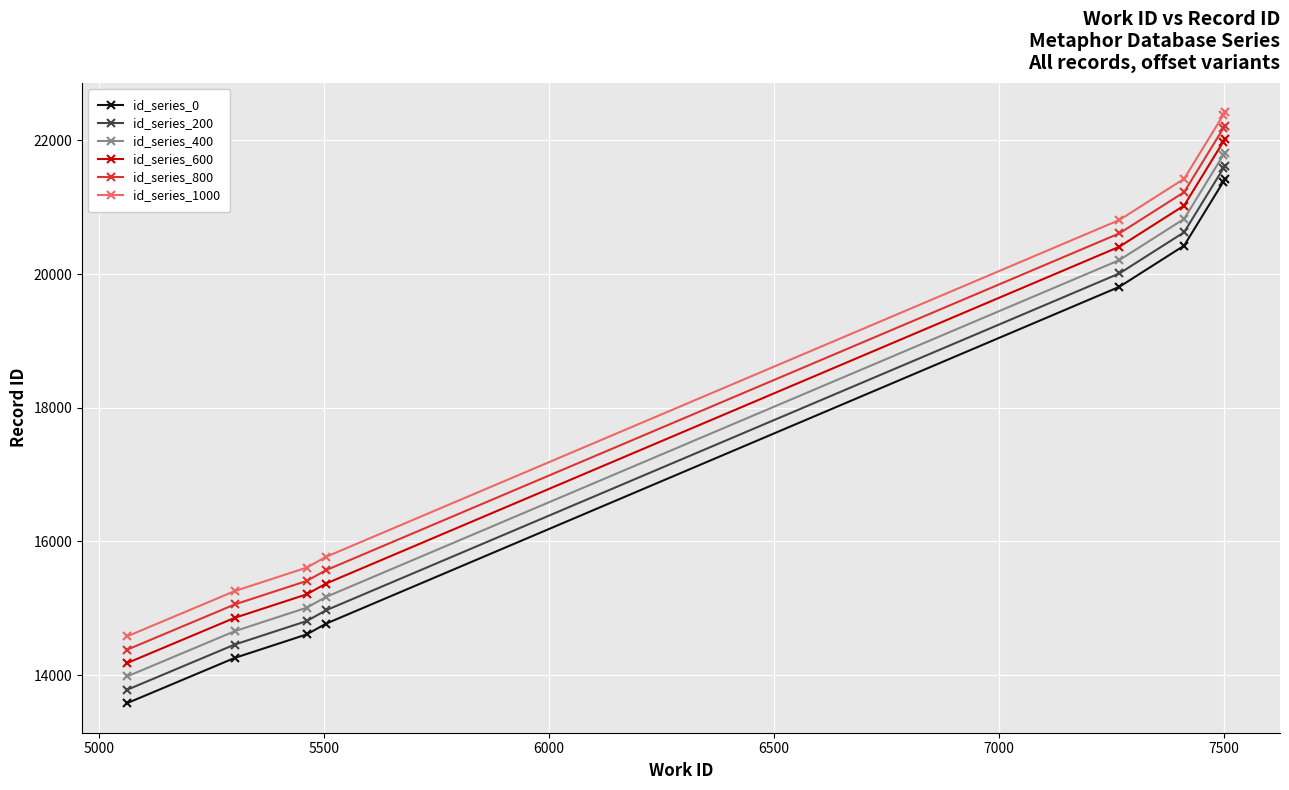

What is the difference between the second highest and minimum values in the id_series_200 series?

7802